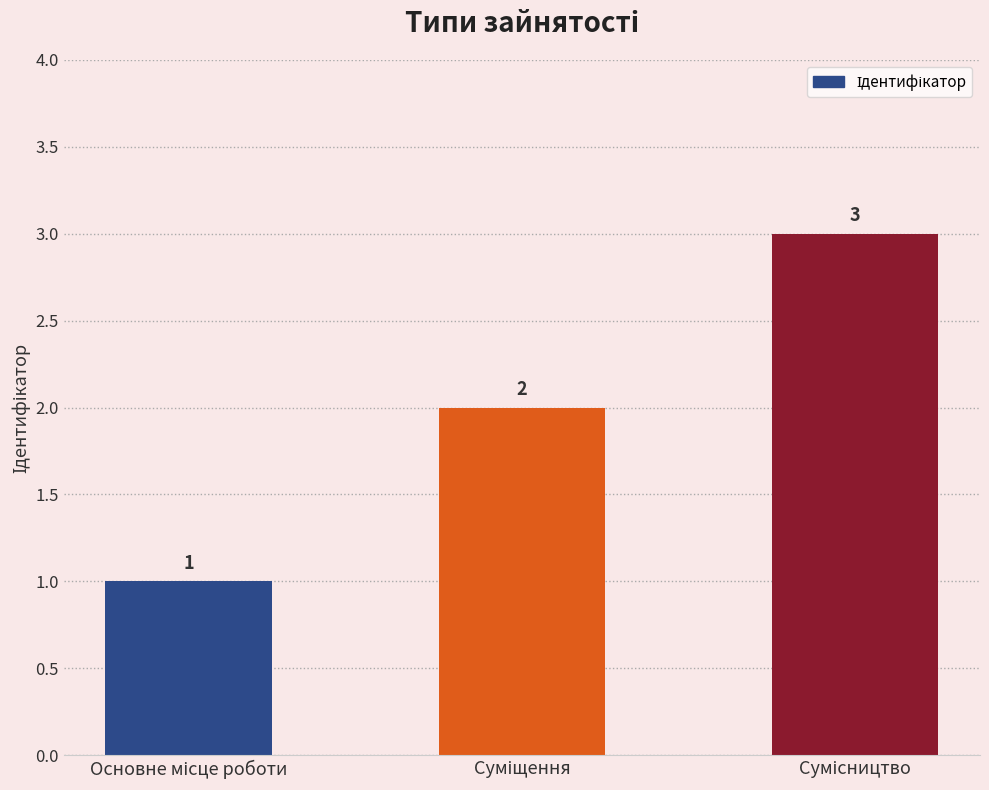

Count the number of categories in the chart.

3